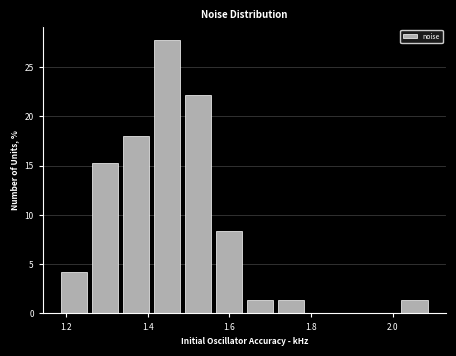

Read against the x-axis, roughly where is the centre of the tallest bar?

1.44